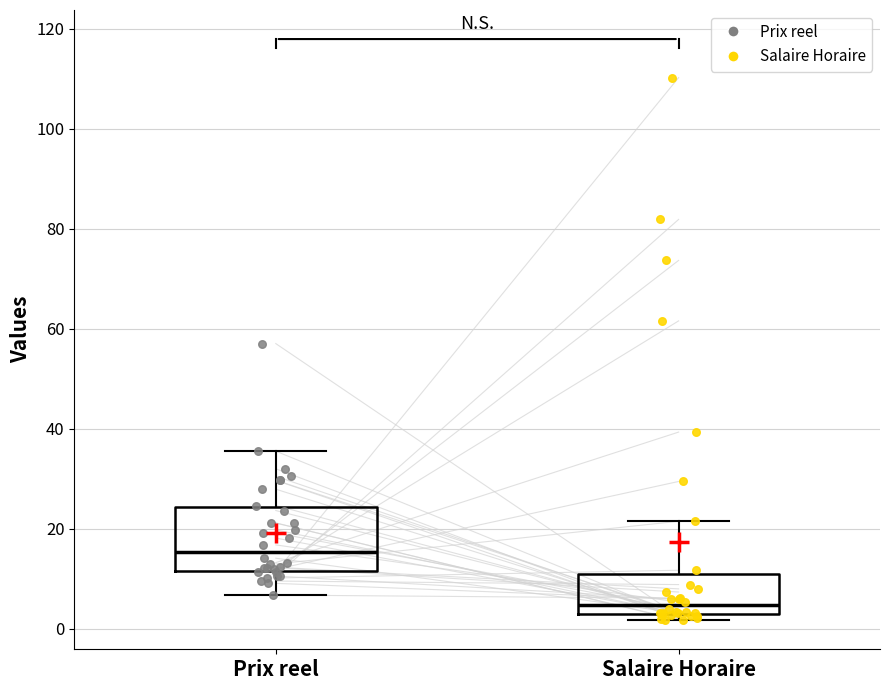

Which box is the tallest, from its lower edge to its upper edge?

Prix reel